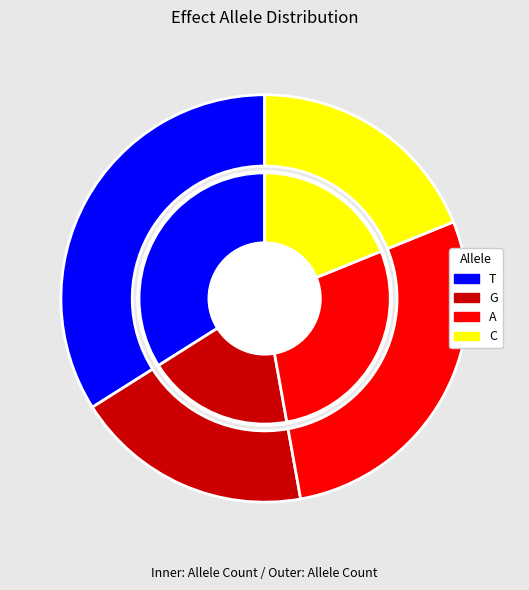

To the nearest percent, what portion does T represent?

34%